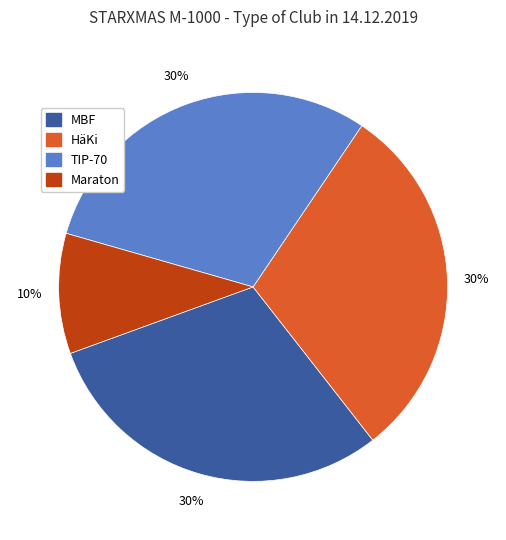

Is there a majority slice in this chart?

No